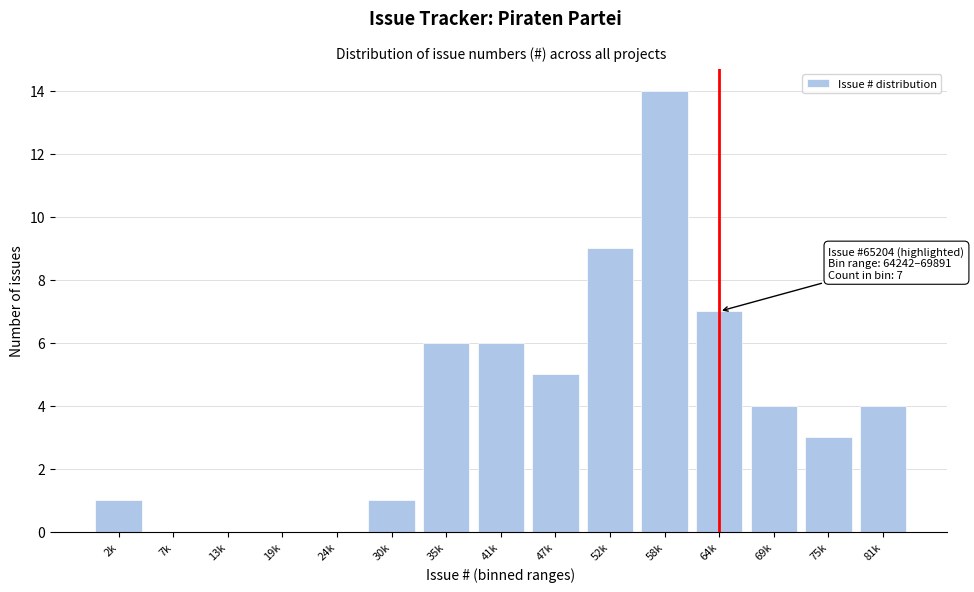

Reading left to right, extract all data points from this chart.

2k=1	7k=0	13k=0	19k=0	24k=0	30k=1	35k=6	41k=6	47k=5	52k=9	58k=14	64k=7	69k=4	75k=3	81k=4